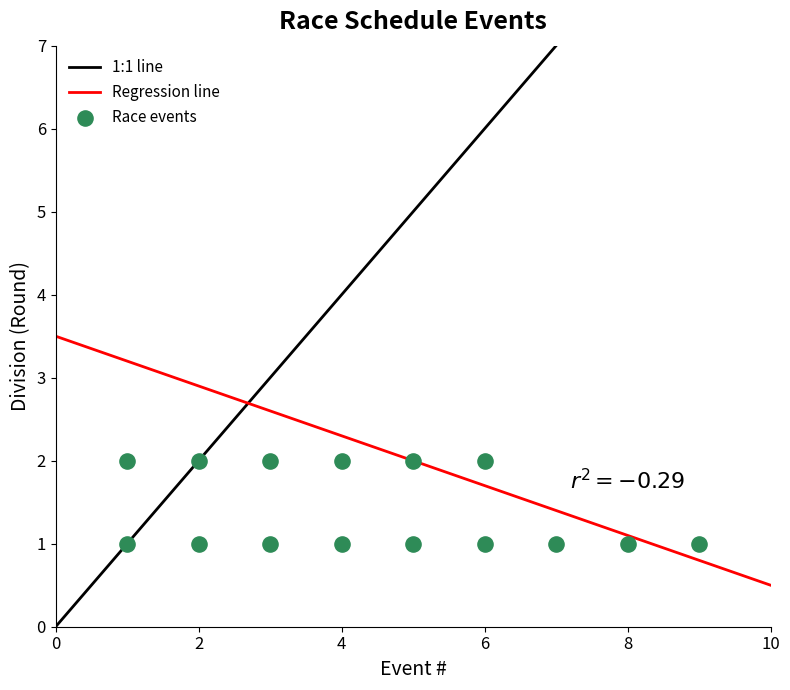

What is the range of X values (max minus min)?

8